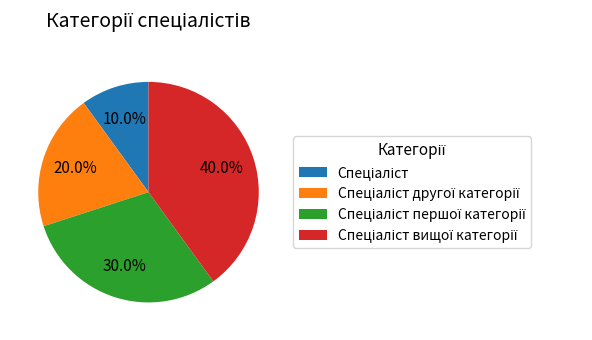

Does any single category account for the majority?

No